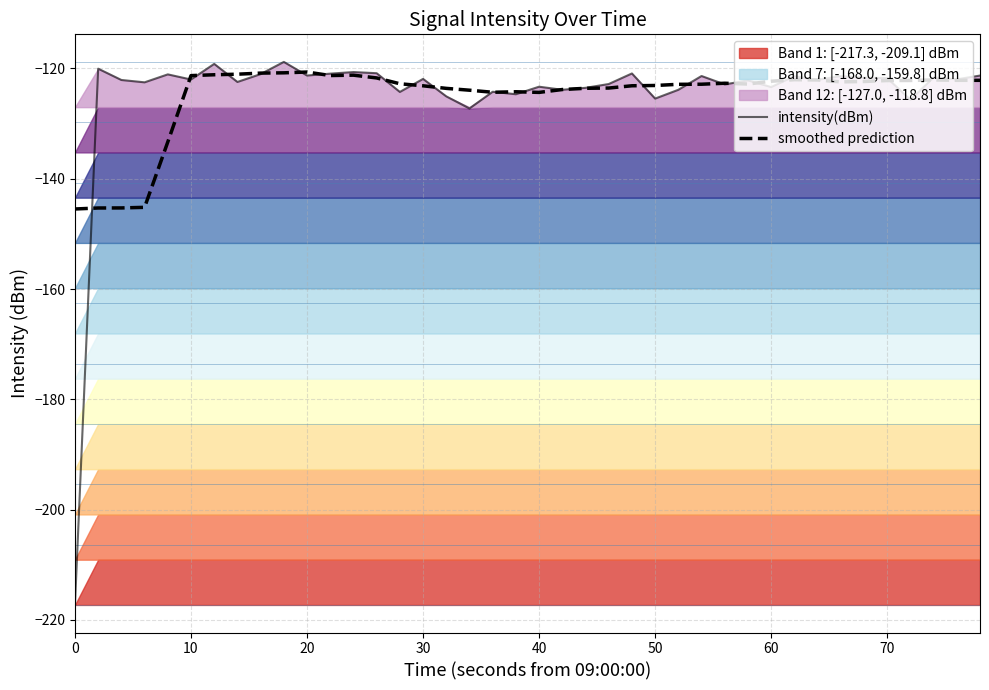

Which series has the largest total across all categories?

intensity(dBm)